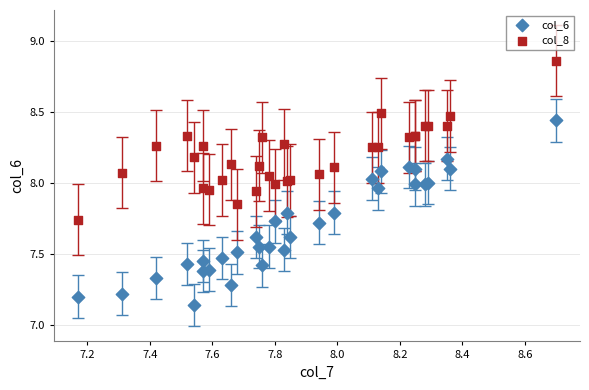

Which series contains the lowest Y value?

col_6